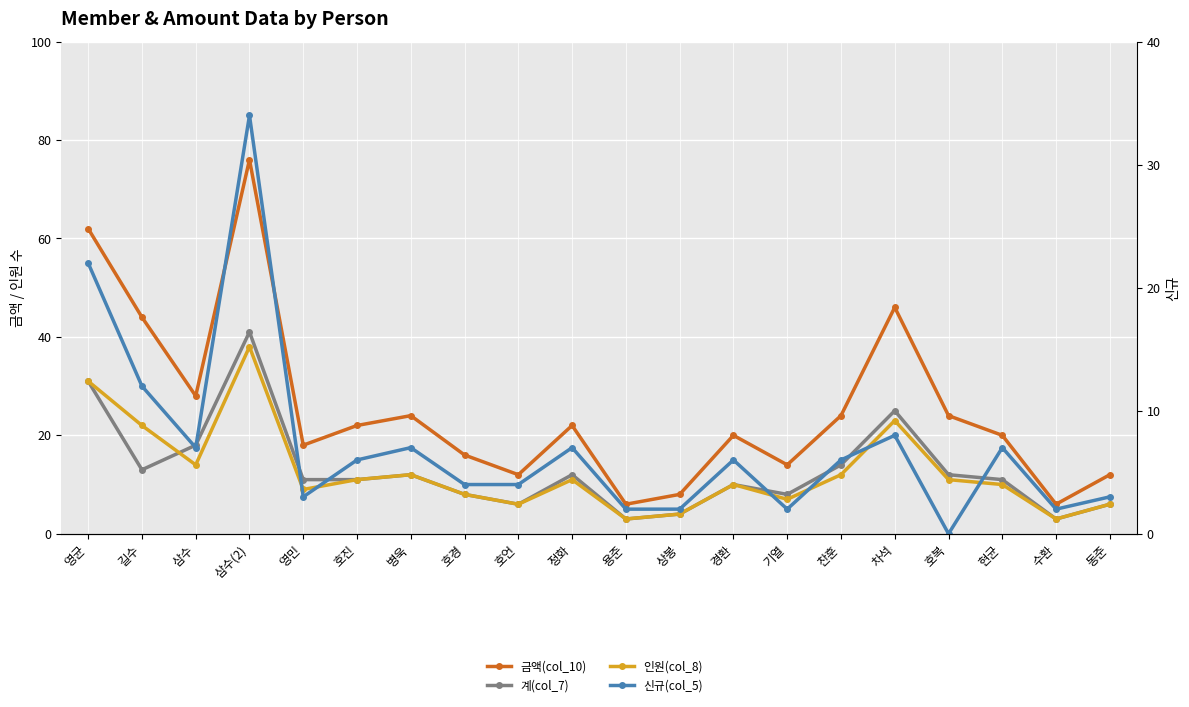

Which category has the lowest value in the 금액(col_10) series?

용준